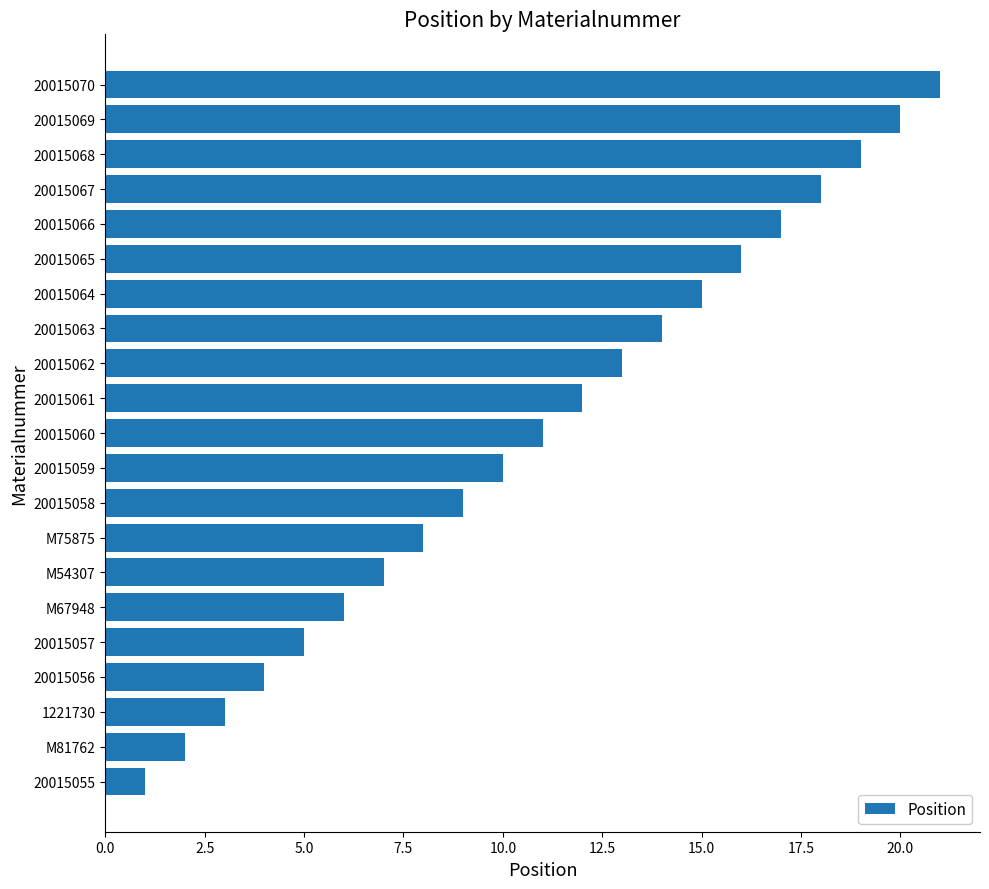

The chart shows a value of 5 at 20015057. True or false?

True